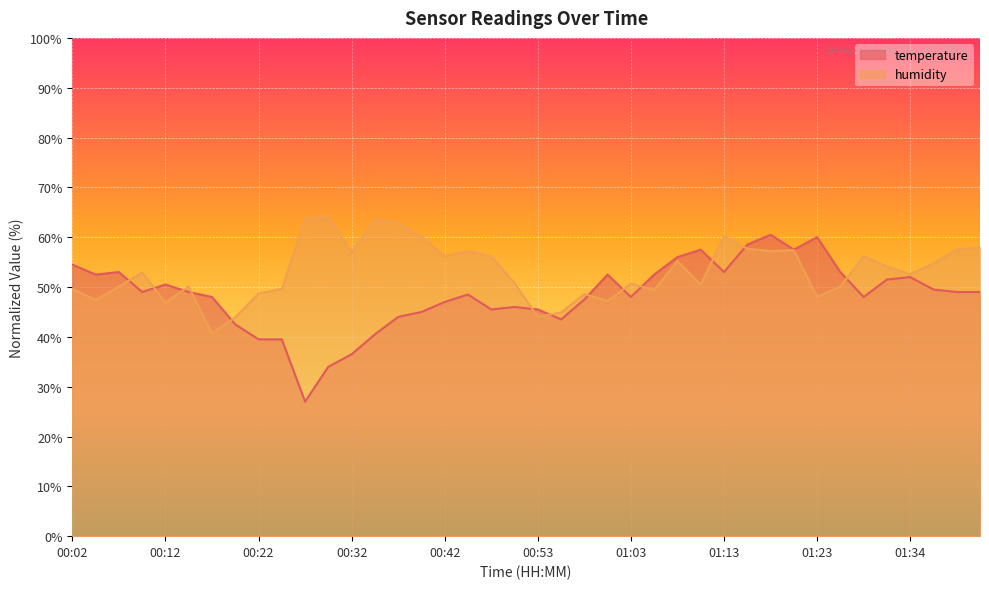

What is the label of the 3rd point from the right?

01:37